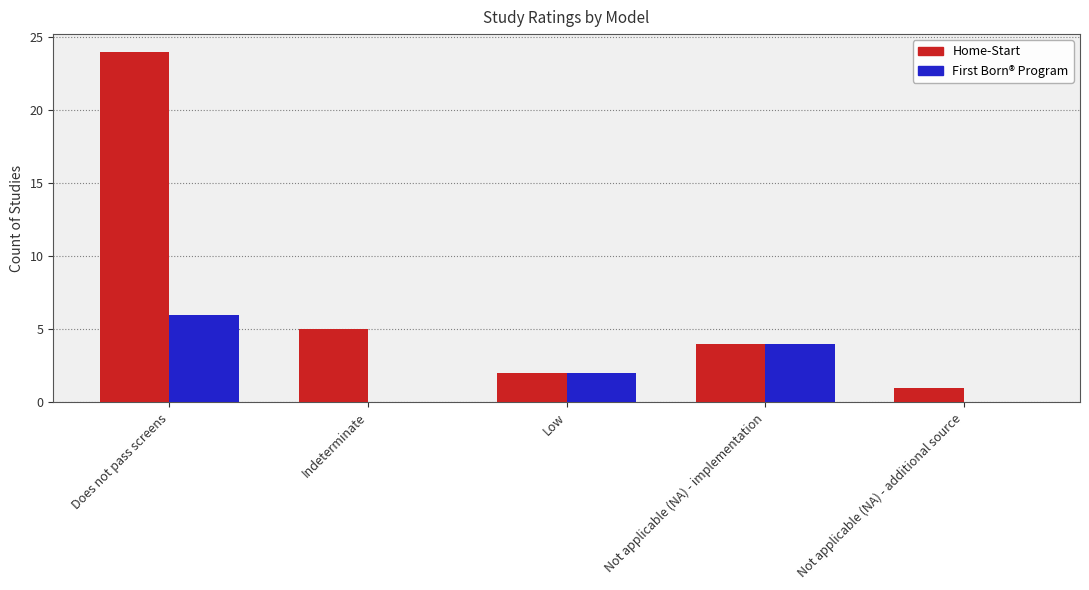

How many series are shown in this chart?

2